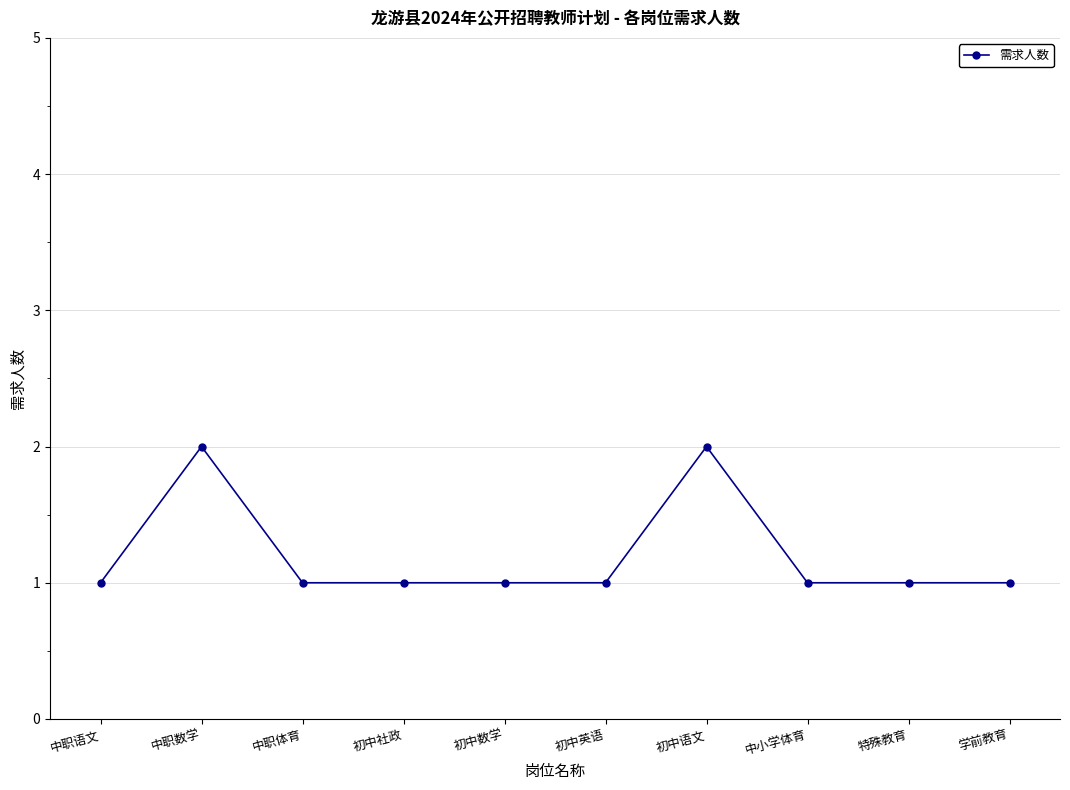

What is the difference between the second highest and second lowest values?

1